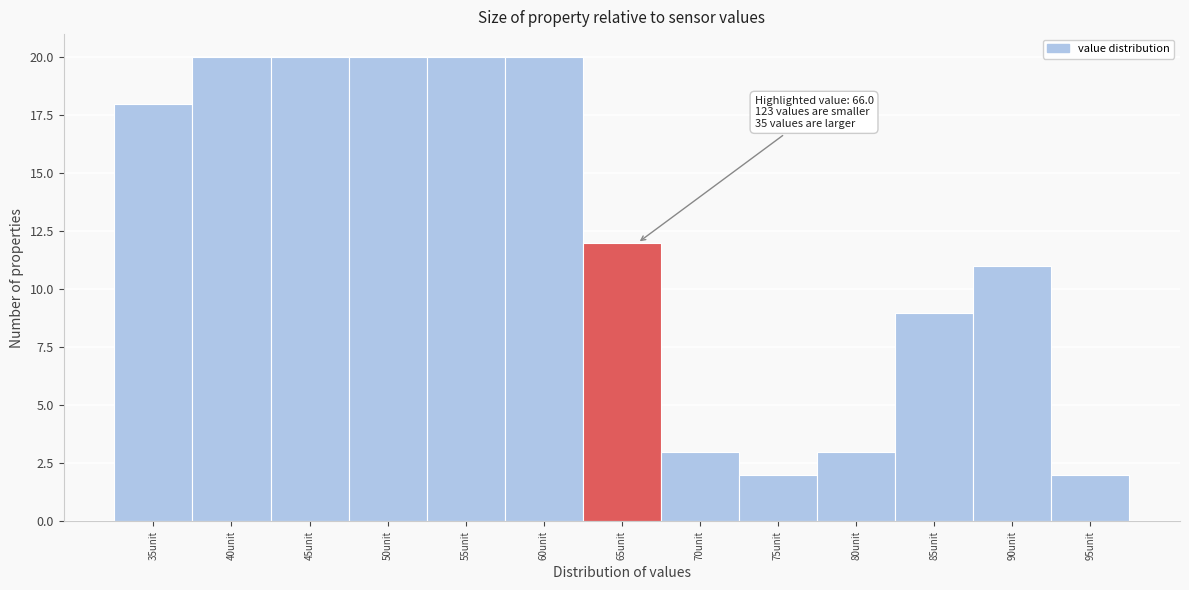

Reading left to right, transcribe all the data shown in this chart.

35unit=18	40unit=20	45unit=20	50unit=20	55unit=20	60unit=20	65unit=12	70unit=3	75unit=2	80unit=3	85unit=9	90unit=11	95unit=2